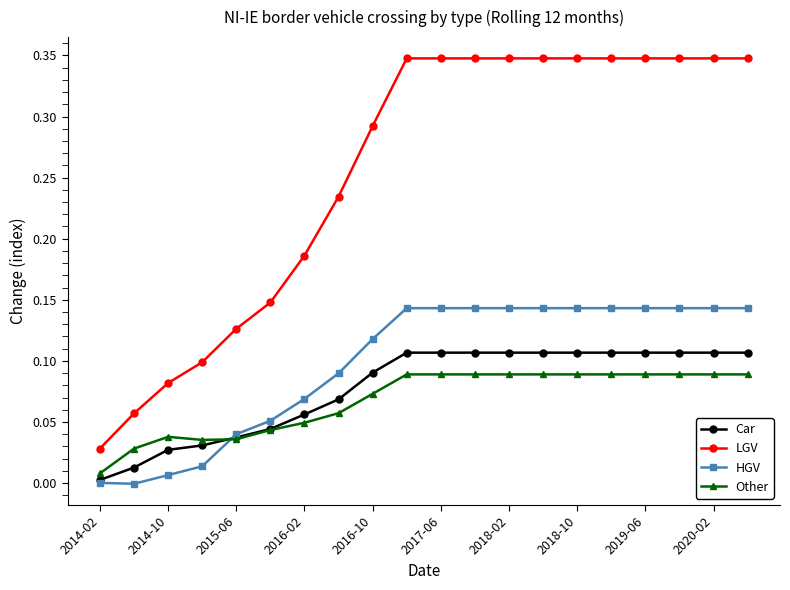

Rank the series by their maximum value, from highest to lowest.

LGV, HGV, Car, Other